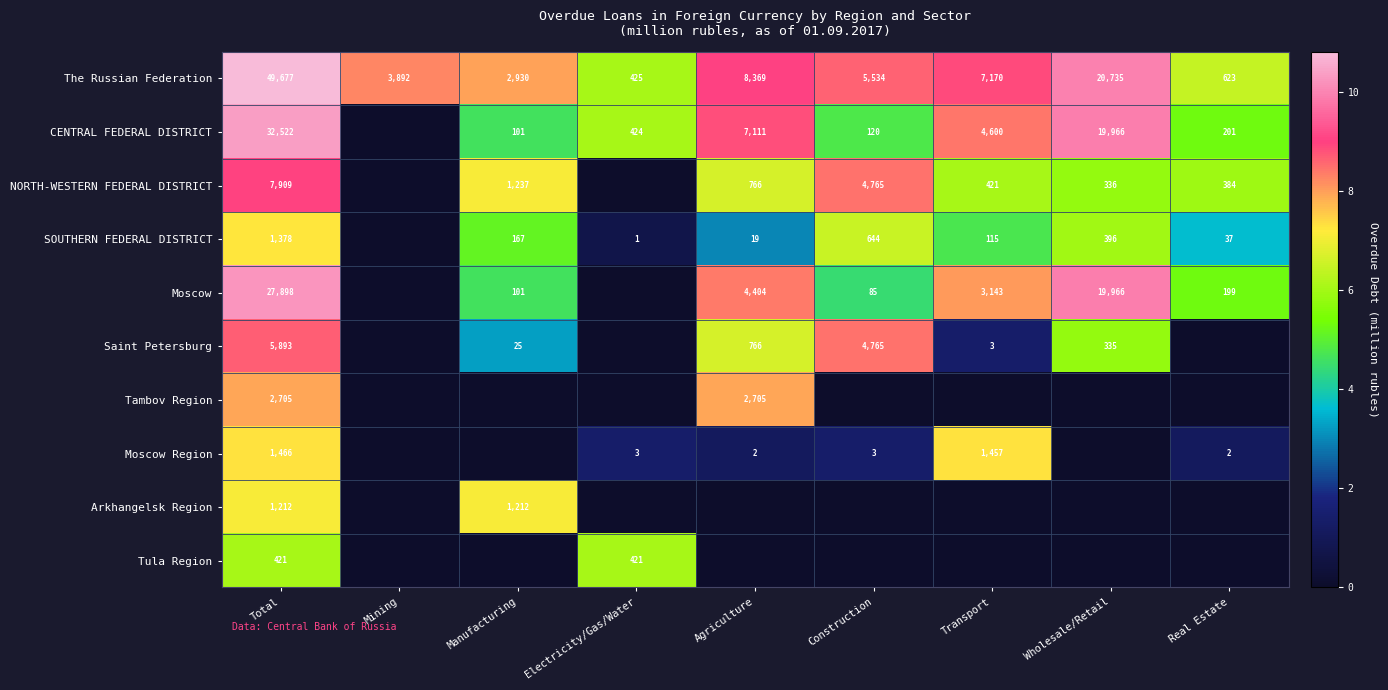

The value of SOUTHERN FEDERAL DISTRICT at Manufacturing is 94. True or false?

False